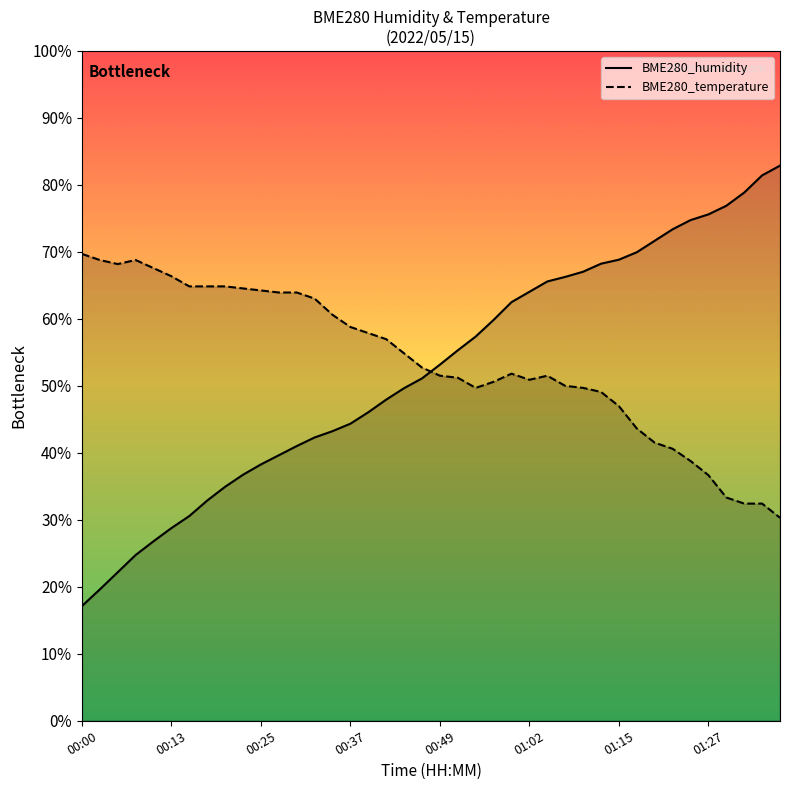

At which category is the sum across all series the highest?

01:12